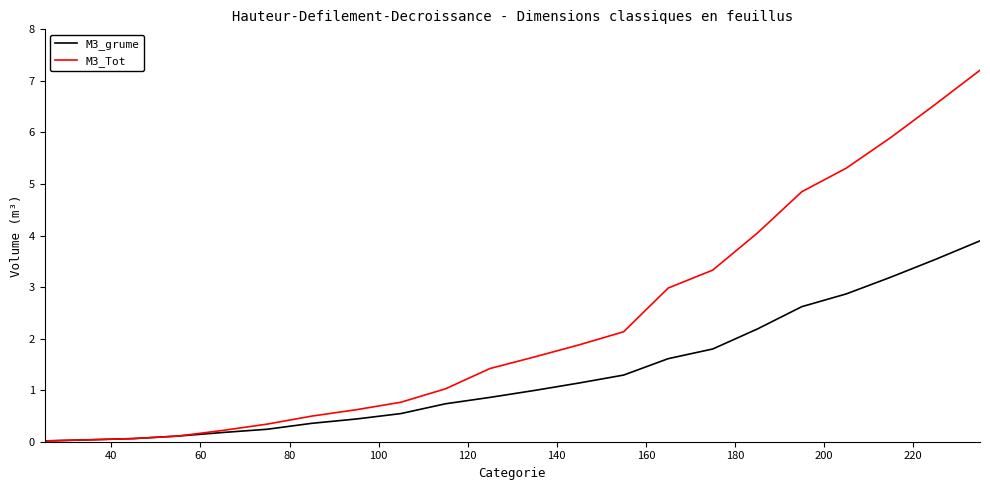

Which series has the widest spread of values?

M3_Tot